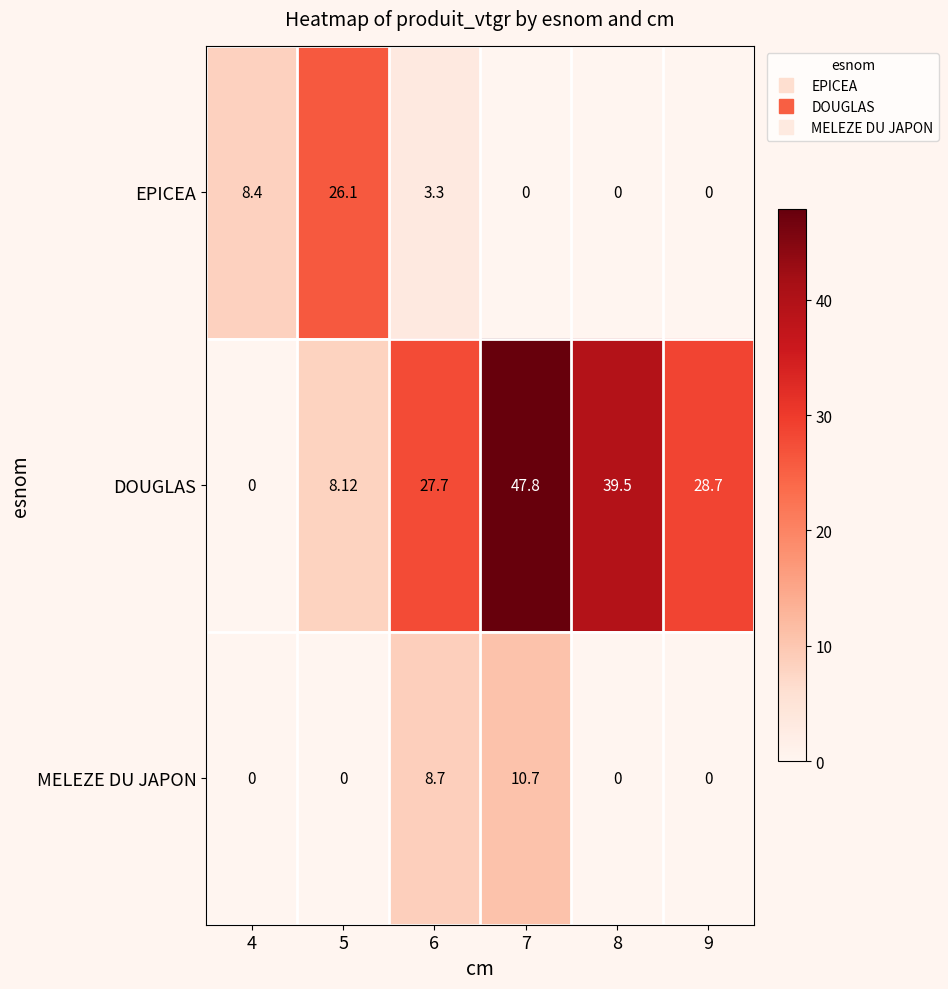

Which series has the largest range (max minus min)?

DOUGLAS